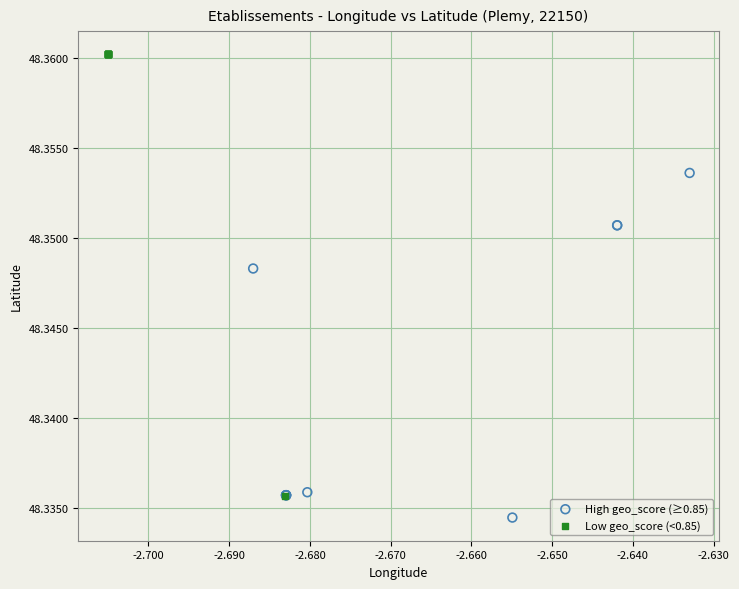

Which series has the widest spread of Y values?

Low geo_score (<0.85)